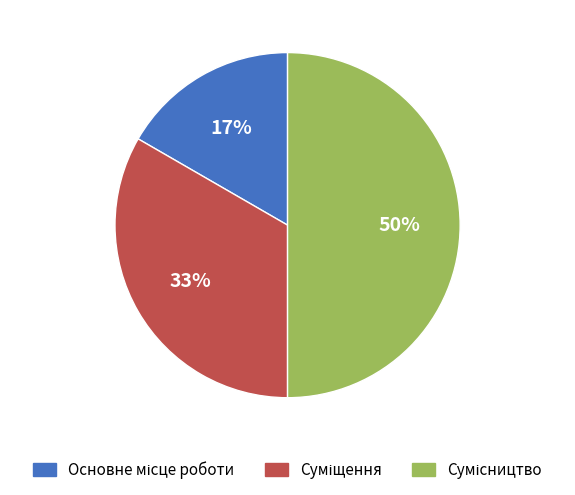

To the nearest percent, what is the average slice percentage?

33%